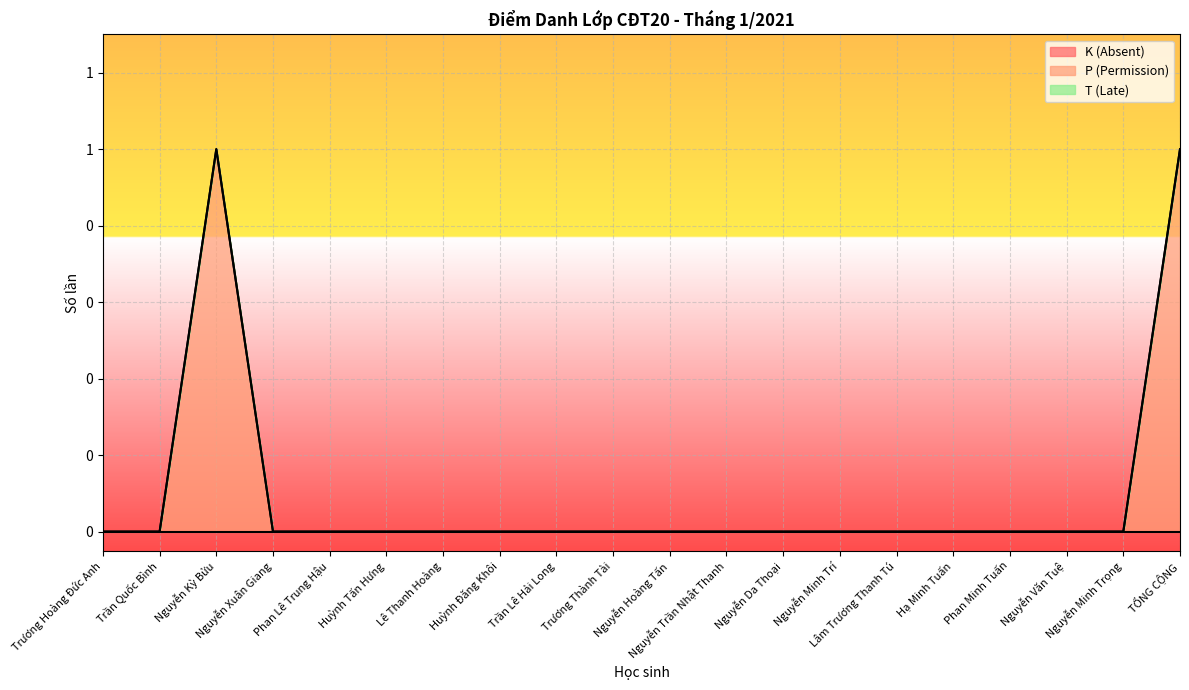

How many distinct data groups are displayed?

3